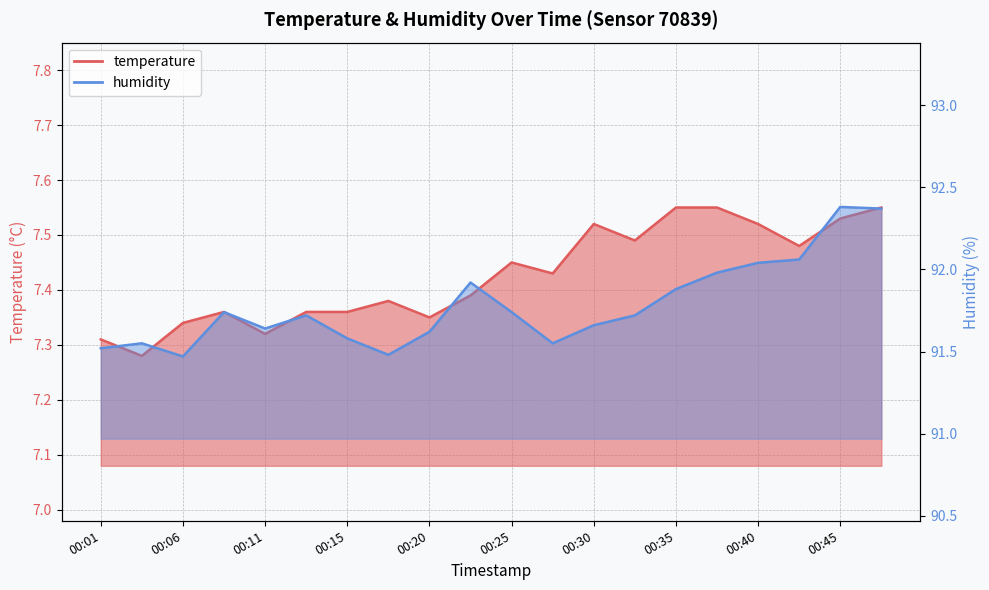

True or false: temperature has more than 2 interior local peaks.

True